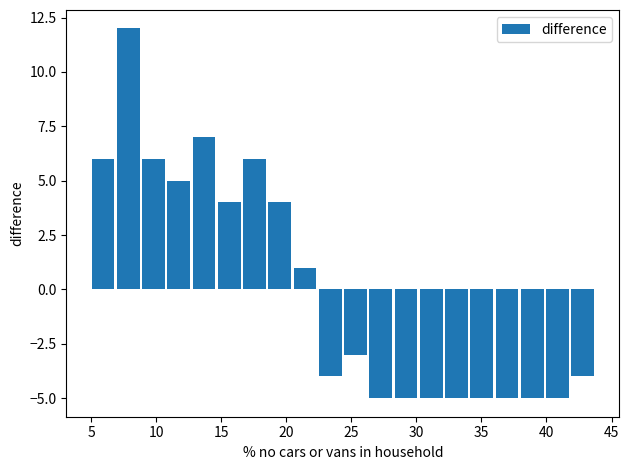

Read against the x-axis, roughly where is the centre of the tallest bar?

8.0